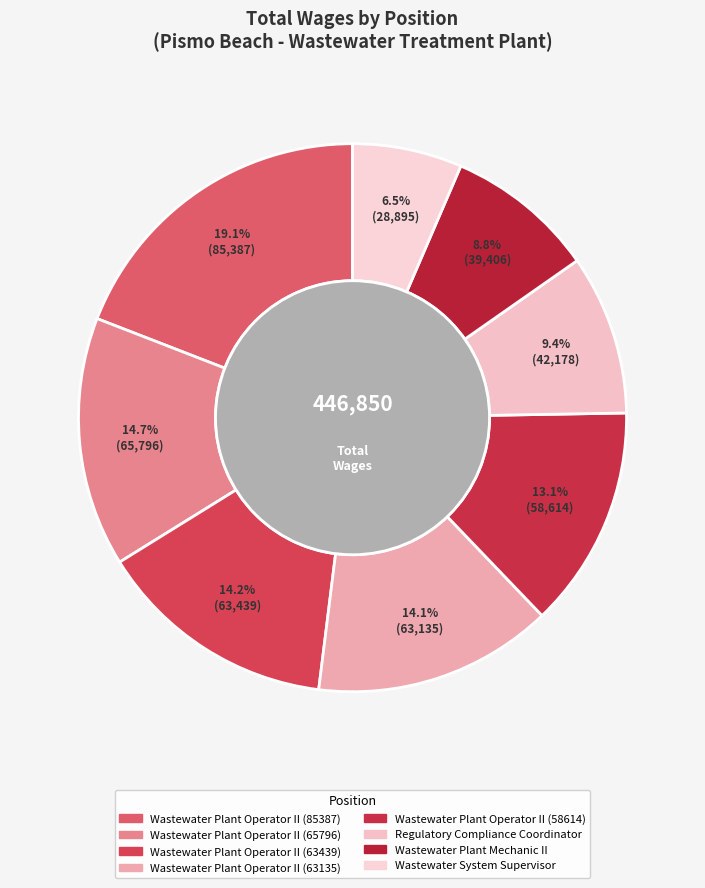

What is the smallest slice in the pie chart?

Wastewater System Supervisor